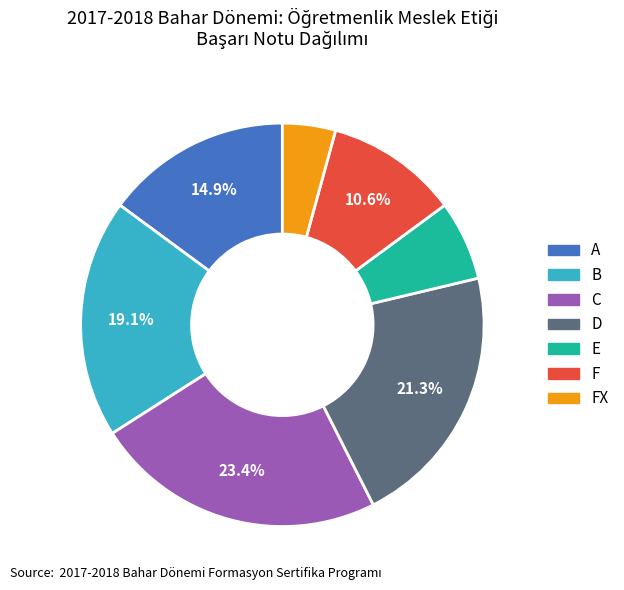

Rank the categories by value from lowest to highest.

FX, E, F, A, B, D, C